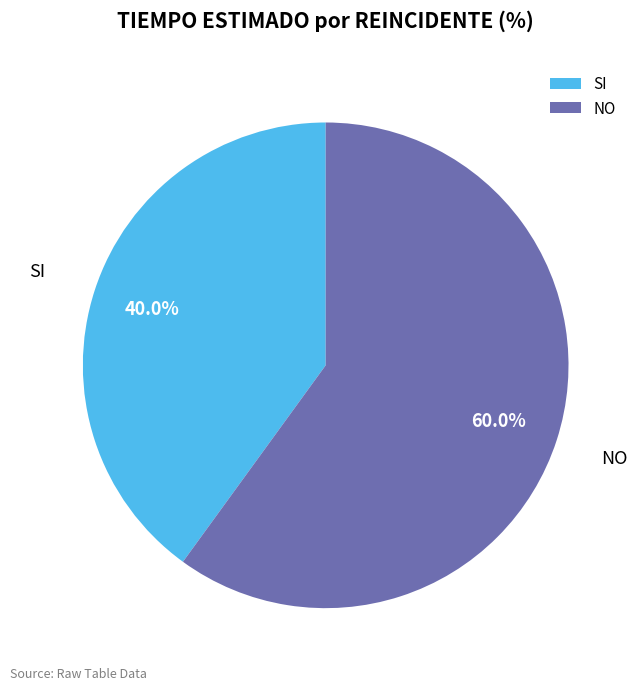

To the nearest percent, what portion does SI represent?

40%